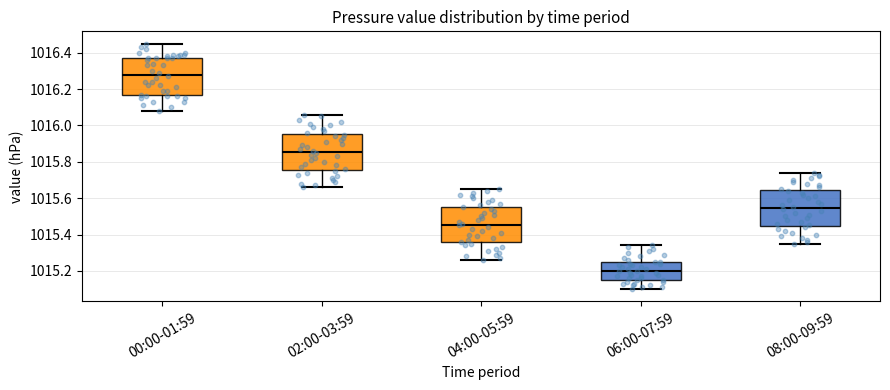

Where does the median line of the box for 02:00-03:59 sit on the y-axis? The values are not printed on the chart, so give them approximately, as read against the axis.

1015.86